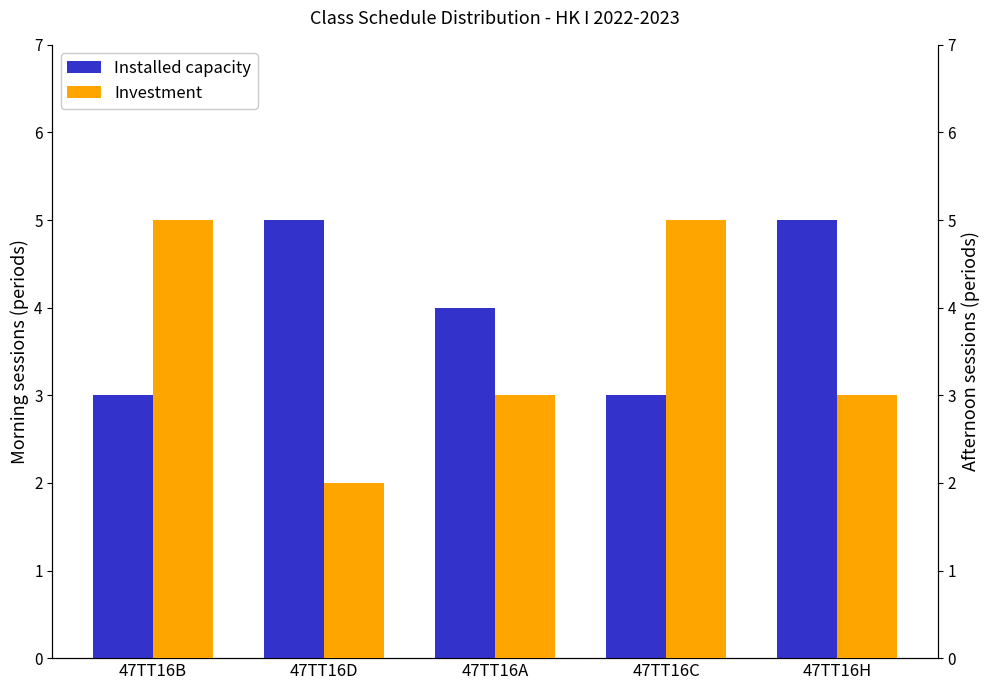

What is the label of the 4th bar from the right?

47TT16D